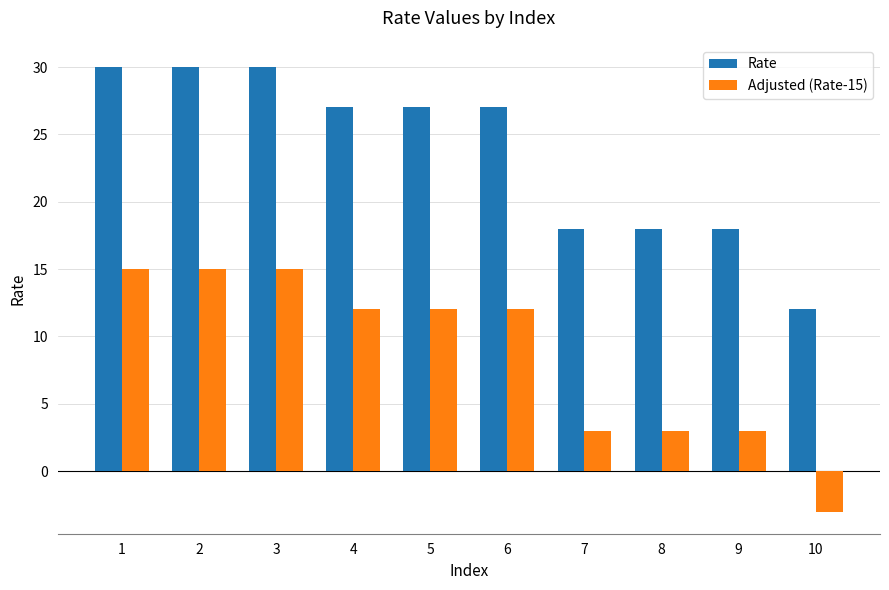

What is the difference between the highest and lowest values at 8?

15